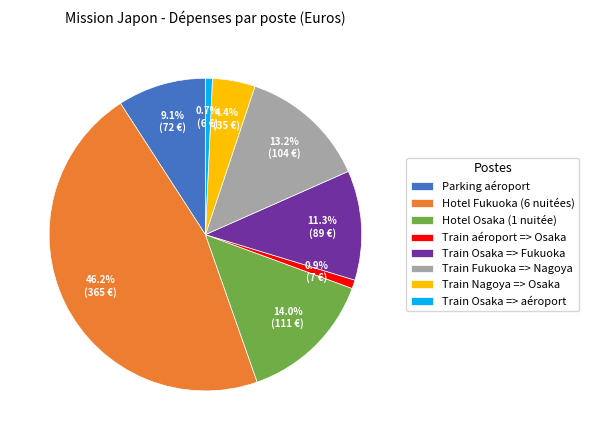

To the nearest percent, what percentage of the pie is Hotel Osaka (1 nuitée)?

14%